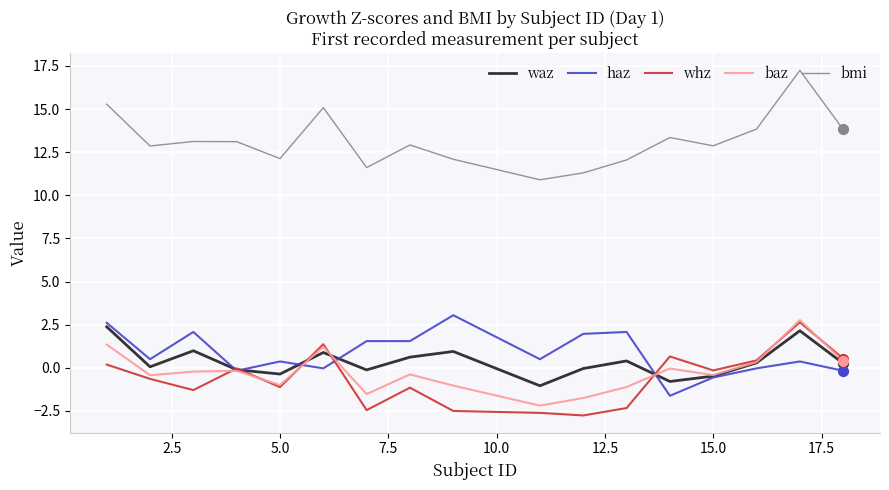

What are all the series names shown in the legend?

waz, haz, whz, baz, bmi